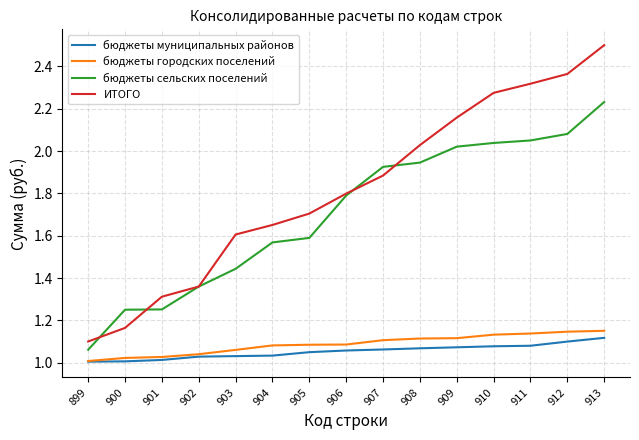

Is it true that ИТОГО equals 1.8 at 906?

True